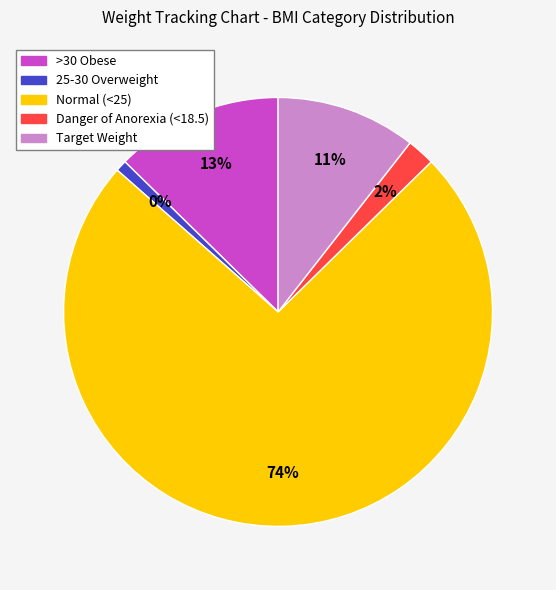

Is it true that Danger of Anorexia (<18.5) is 1% of the pie?

False